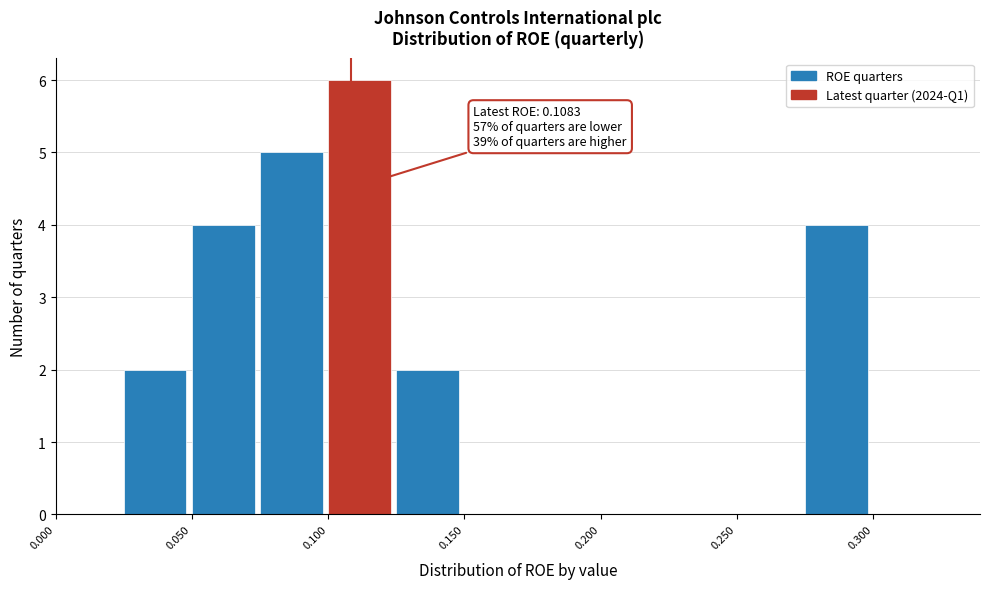

Over which range of the x-axis is the bar tallest?

0.100 to 0.125